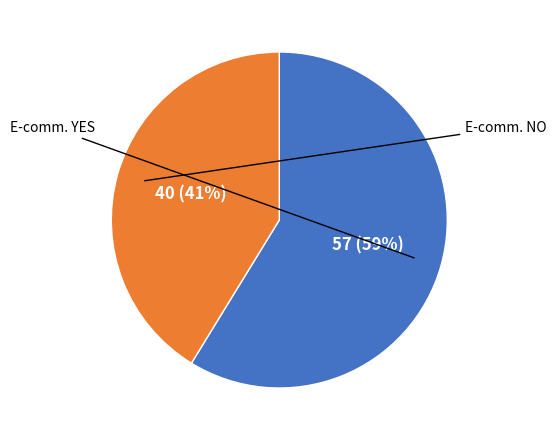

Does any single category account for the majority?

Yes